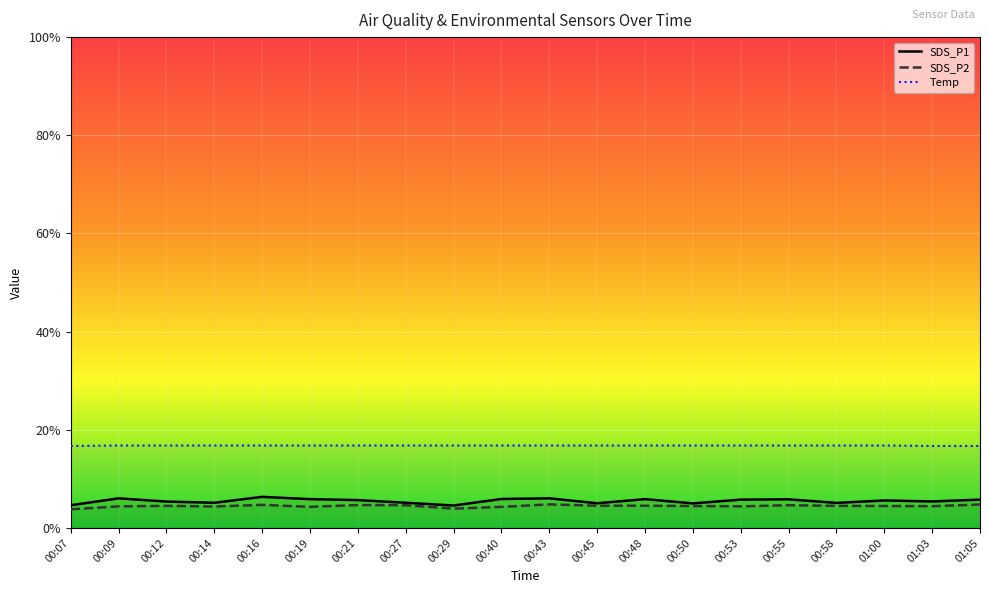

Where is the first local maximum for SDS_P1?

00:09